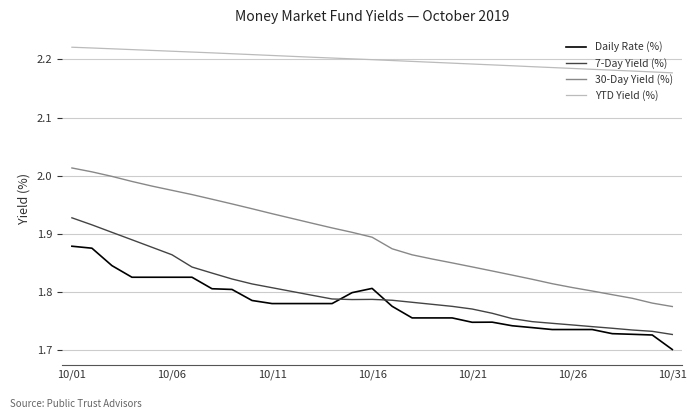

At how many categories does at least one series exceed 1?

31